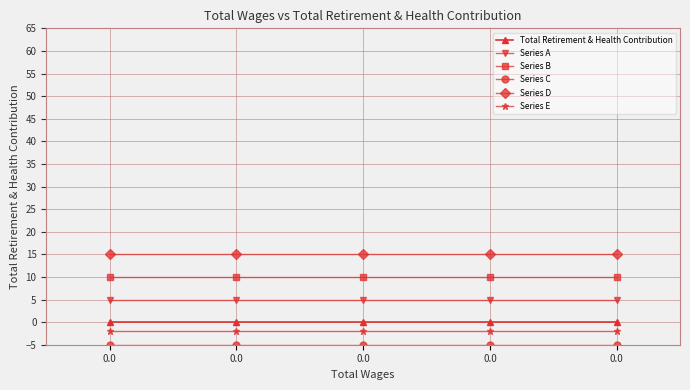

How many lines are shown in the chart?

6